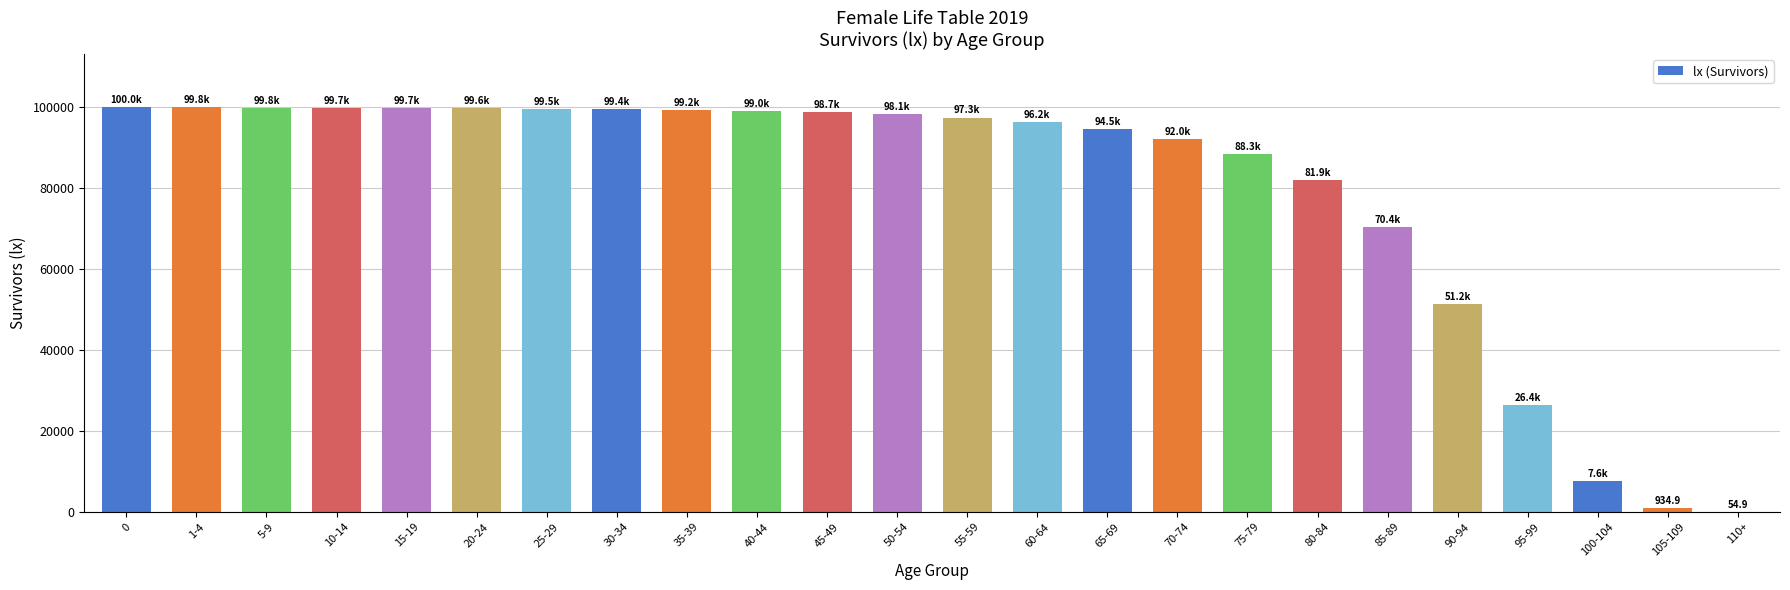

Is it true that the value at 100-104 is 7592.6?

True